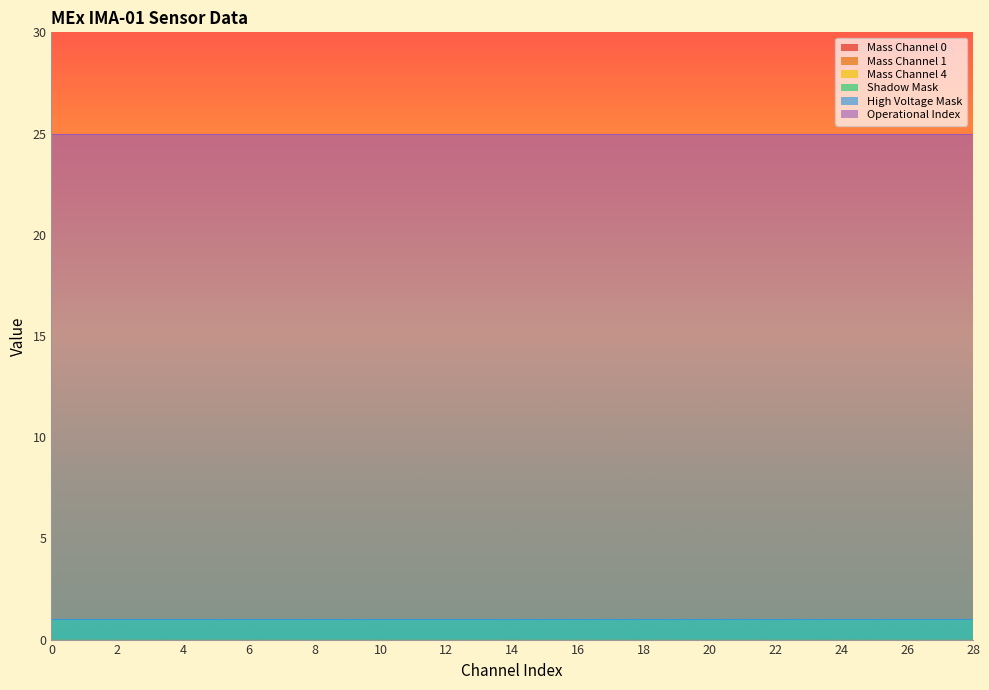

What is the approximate value of High Voltage Mask at 22?

1